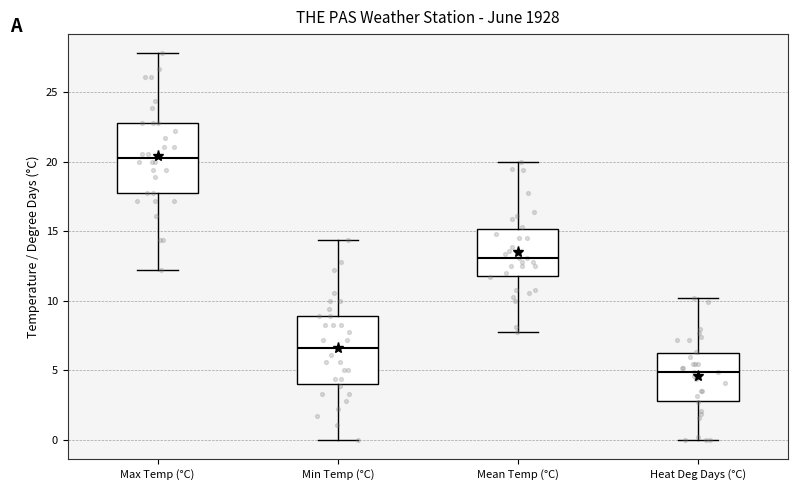

Which box's median line is the highest?

Max Temp (°C)